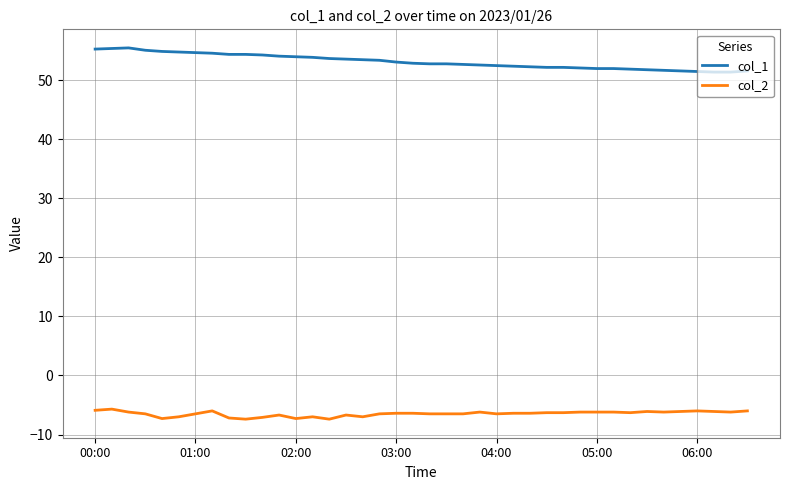

True or false: col_1 and col_2 cross at least once.

False